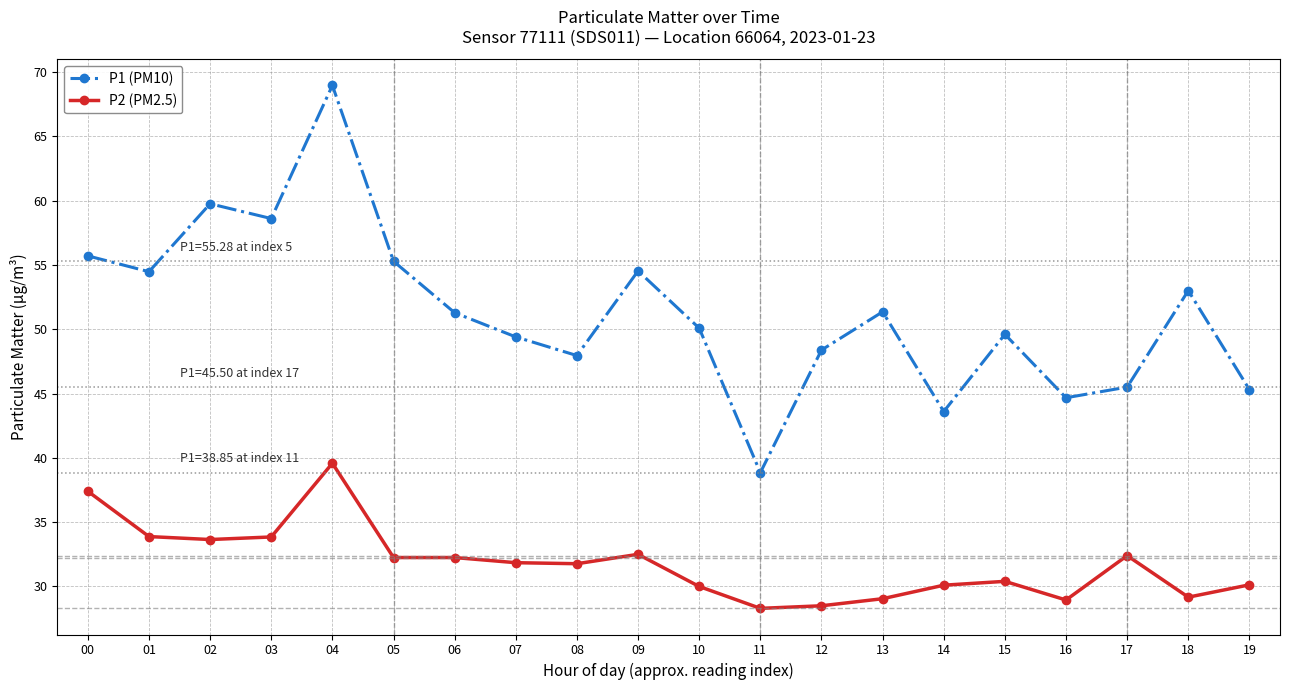

What value does the P2 (PM2.5) series have at 10?

30.0